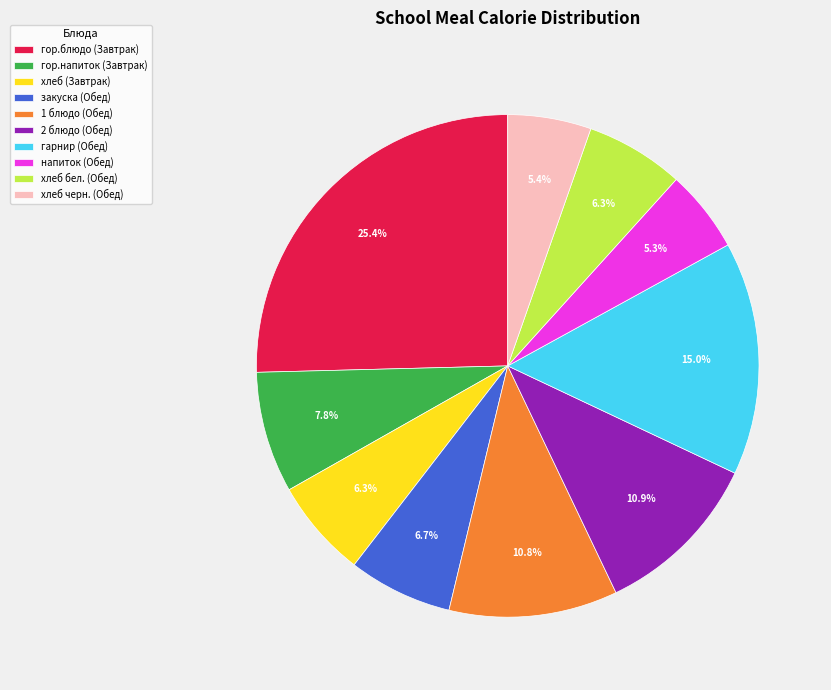

Is гарнир (Обед) the majority of the pie?

No